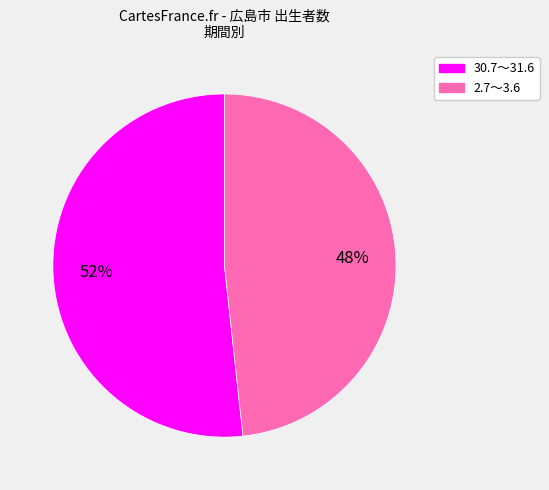

Is there any slice that represents more than half of the pie?

Yes